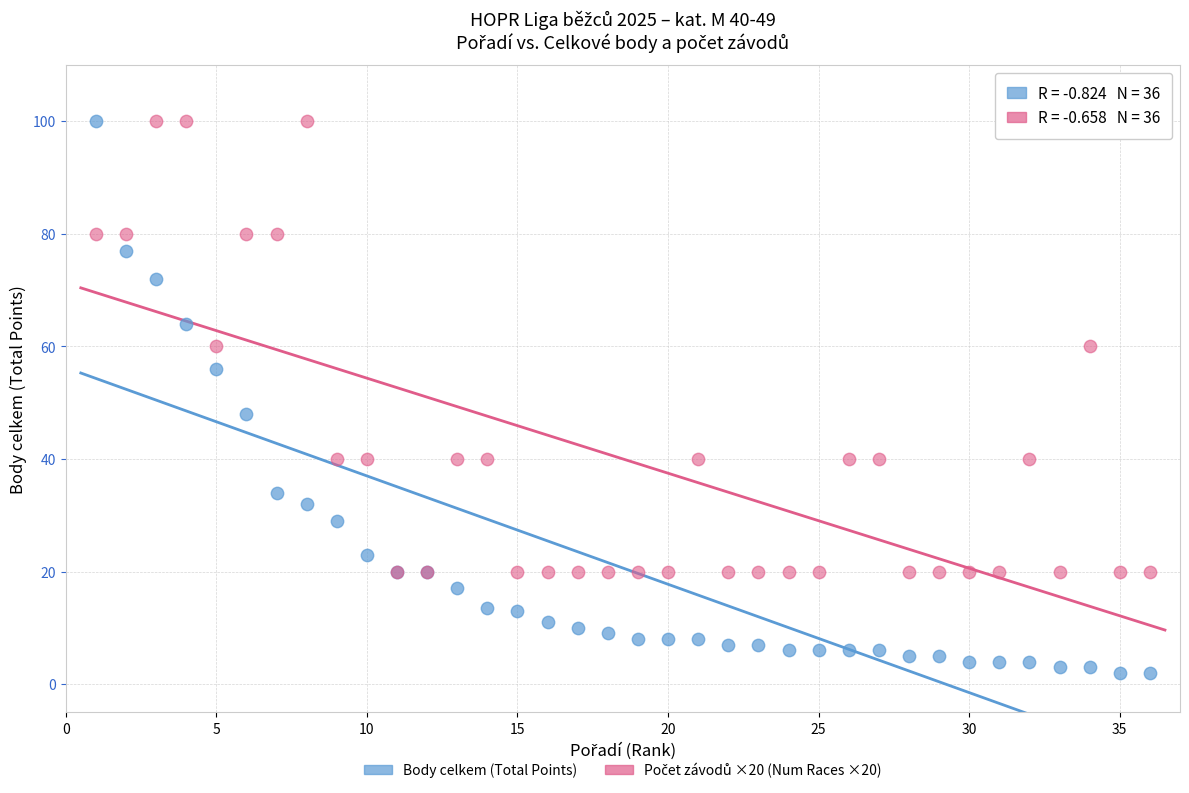

Across all series, what Y value is closest to 51?

48.0